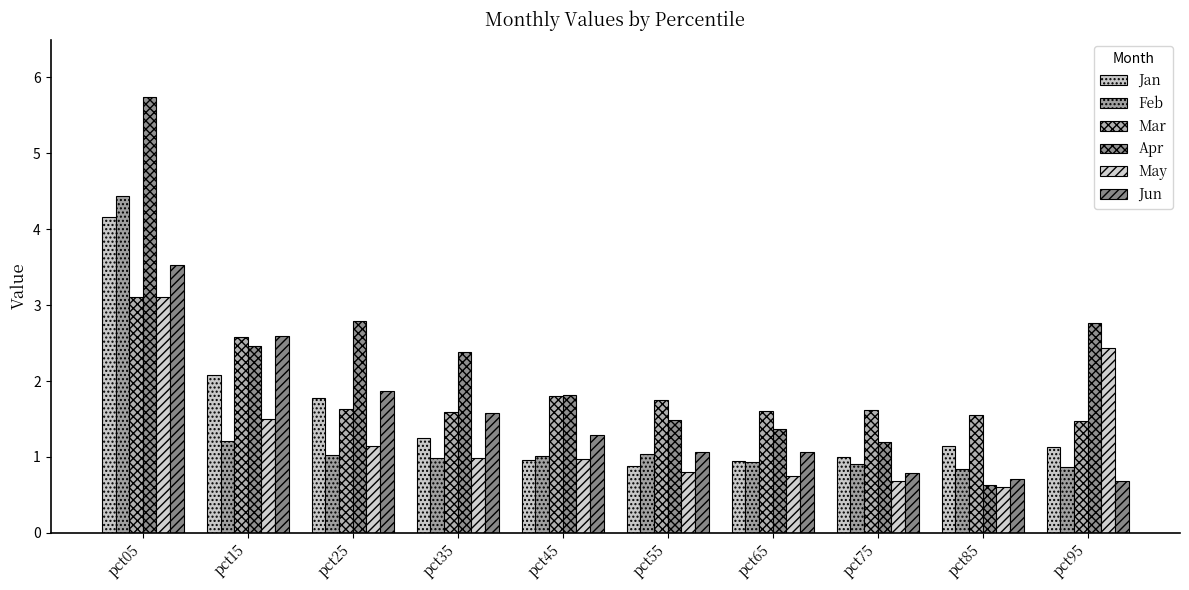

Reading right to left, extract all data points from this chart.

Jan: 1.1	1.1	1.0	0.9	0.9	1.0	1.3	1.8	2.1	4.2
Feb: 0.9	0.8	0.9	0.9	1.0	1.0	1.0	1.0	1.2	4.4
Mar: 1.5	1.5	1.6	1.6	1.8	1.8	1.6	1.6	2.6	3.1
Apr: 2.8	0.6	1.2	1.4	1.5	1.8	2.4	2.8	2.5	5.7
May: 2.4	0.6	0.7	0.7	0.8	1.0	1.0	1.1	1.5	3.1
Jun: 0.7	0.7	0.8	1.1	1.1	1.3	1.6	1.9	2.6	3.5